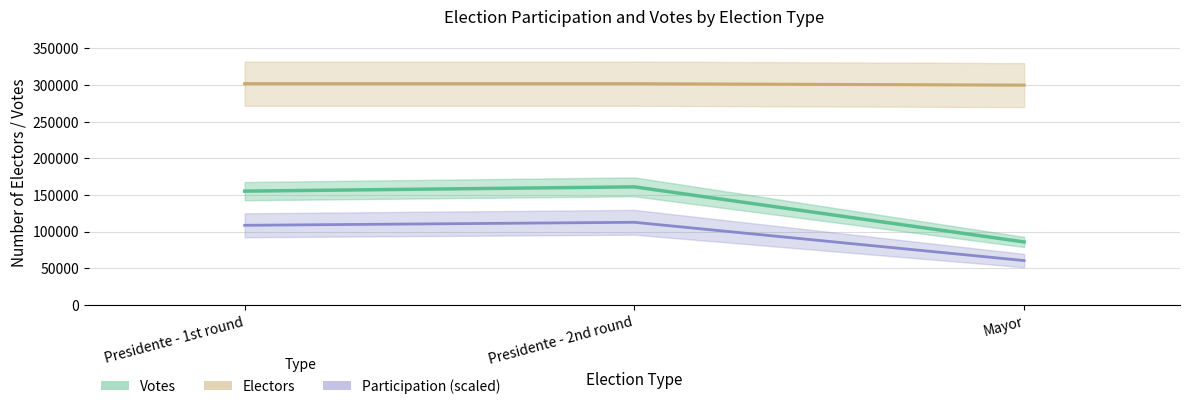

Rank the categories by Participation value from lowest to highest.

Mayor, Presidente - 1st round, Presidente - 2nd round